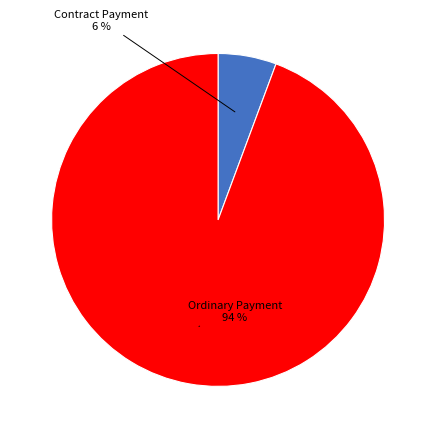

Is there any slice that represents more than half of the pie?

Yes